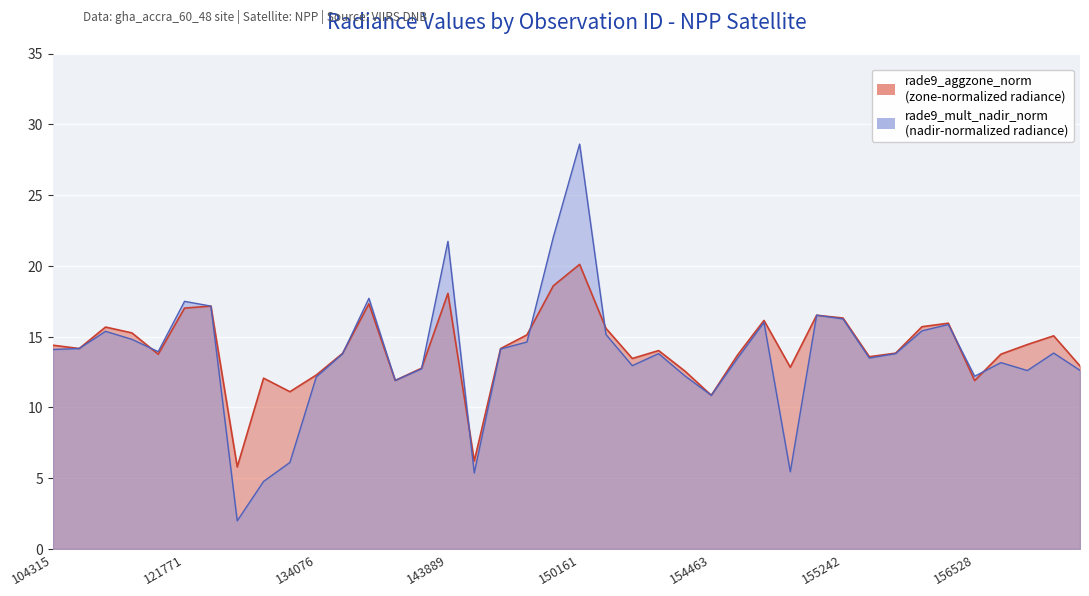

True or false: rade9_mult_nadir_norm has a value of 18.1 at 155612.

False